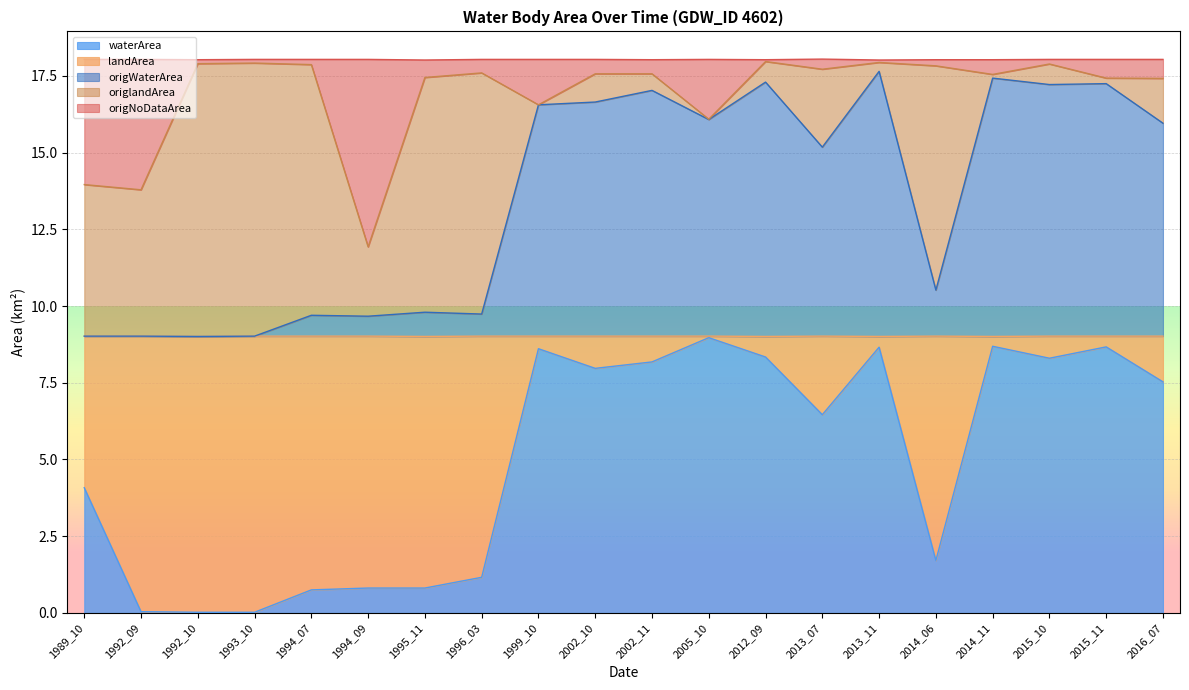

At which label is waterArea closest to 4?

1989_10